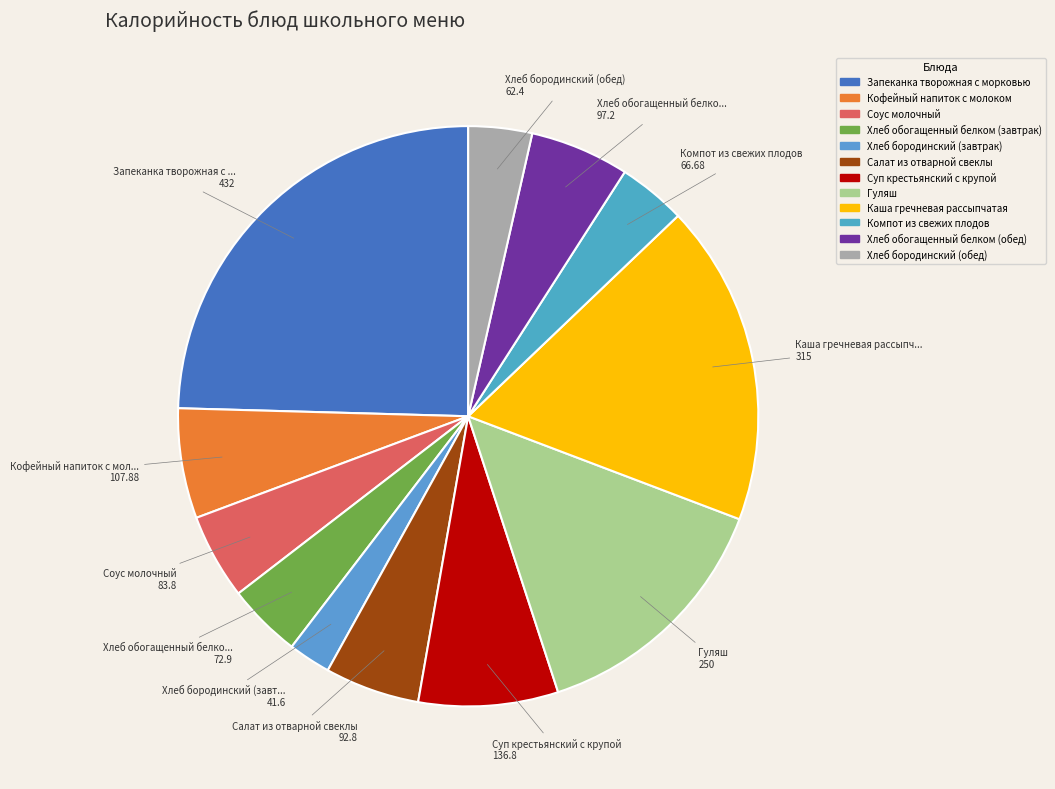

What percentage is the Запеканка творожная с морковью slice, to the nearest percent?

25%